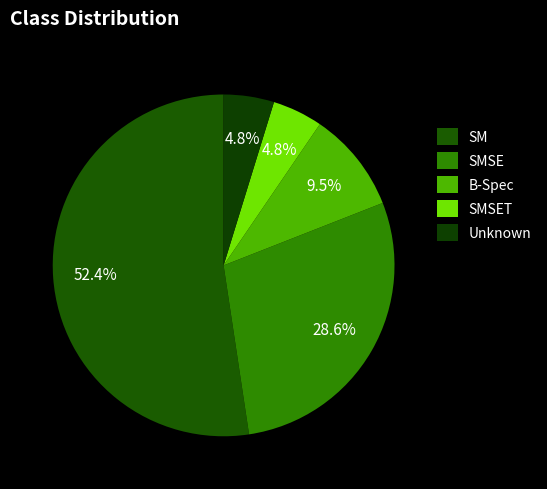

True or false: SMSE accounts for 27% of the total.

False